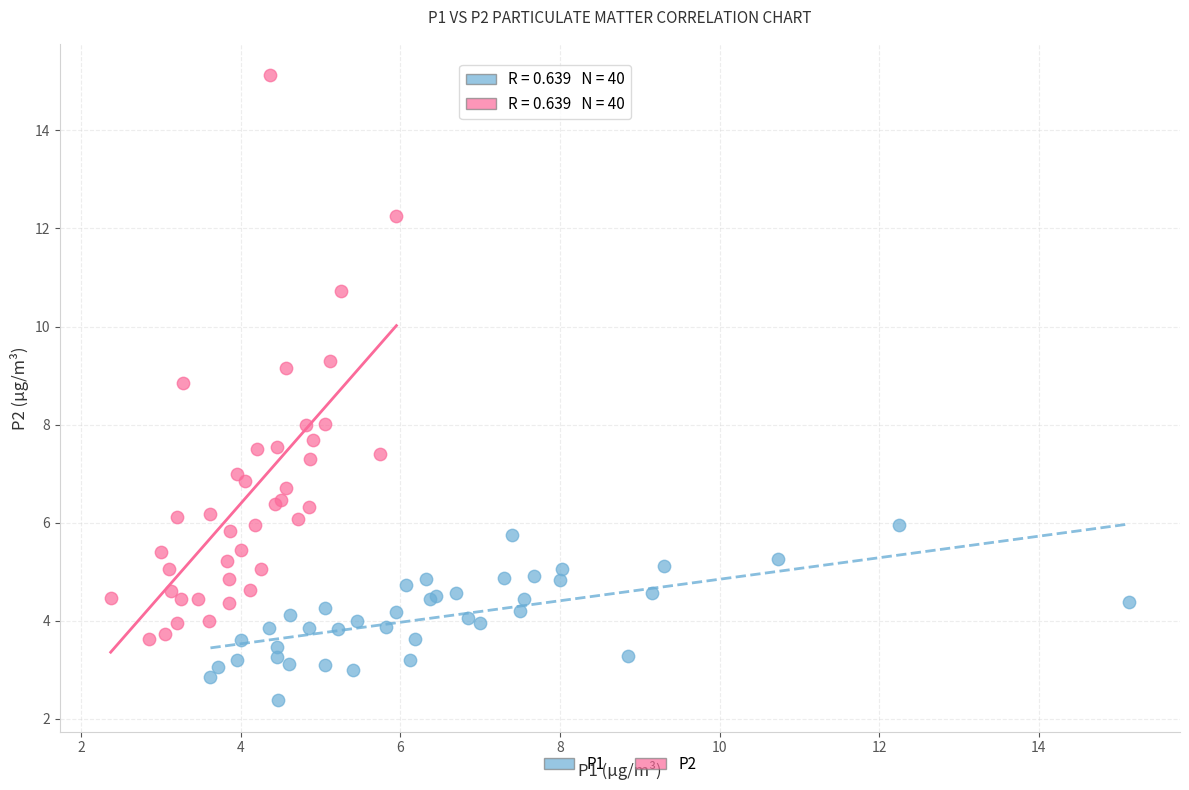

Which series contains the lowest Y value?

P1